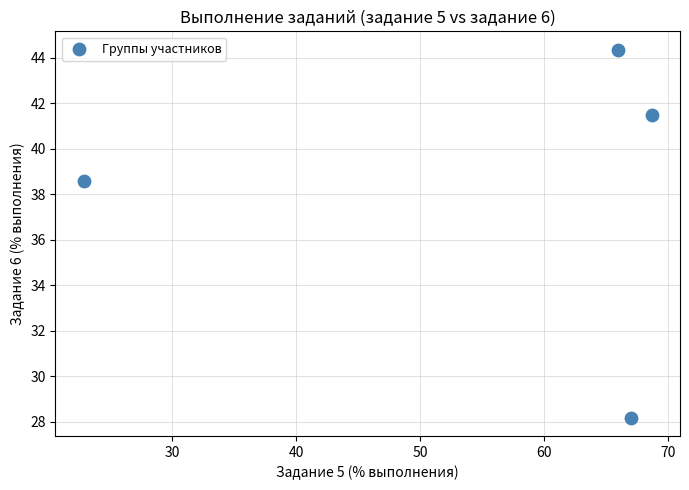

What Y value in the scatter plot is closest to 36?

38.6